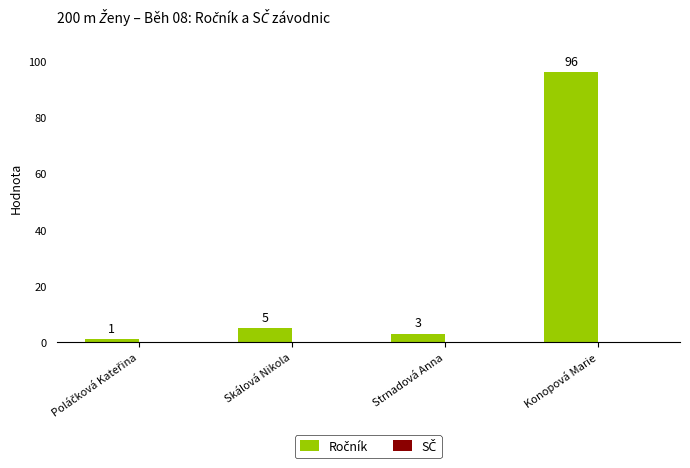

How many distinct data groups are displayed?

1